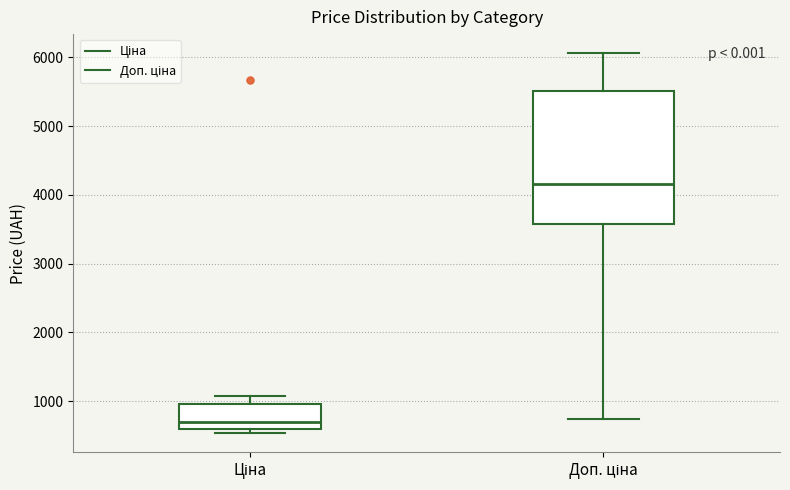

Which box is the tallest, from its lower edge to its upper edge?

Доп. ціна